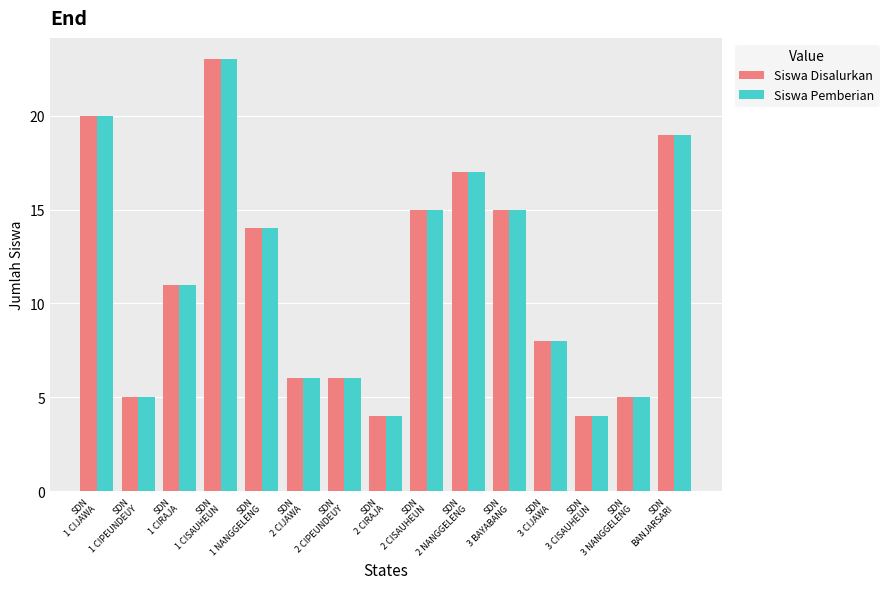

What is the greatest value displayed?

23